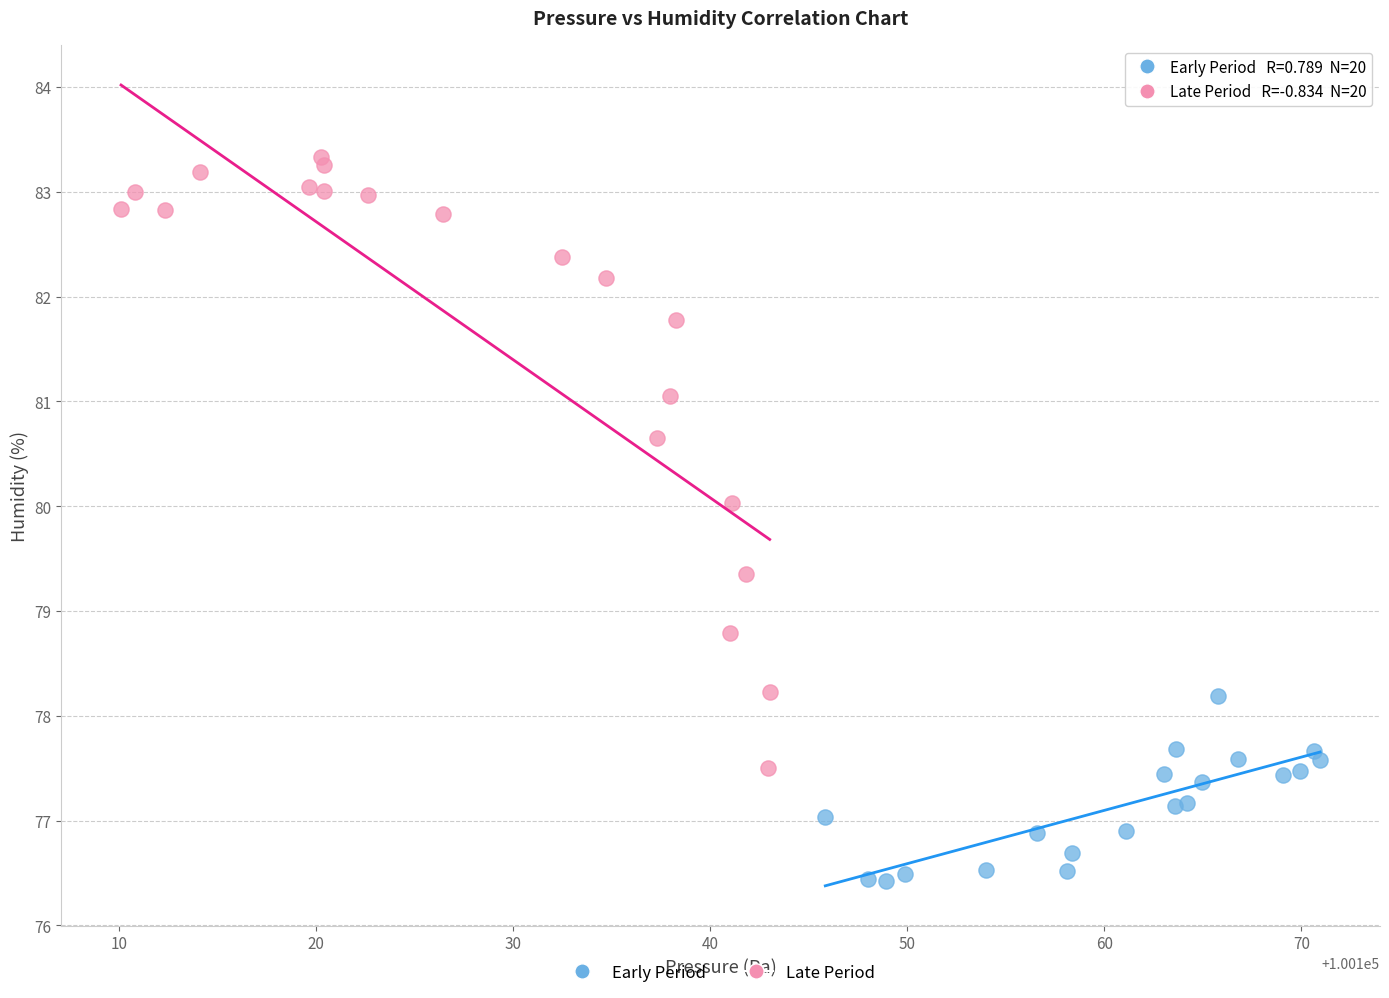

Which series has the largest Y range (max minus min)?

Late Period